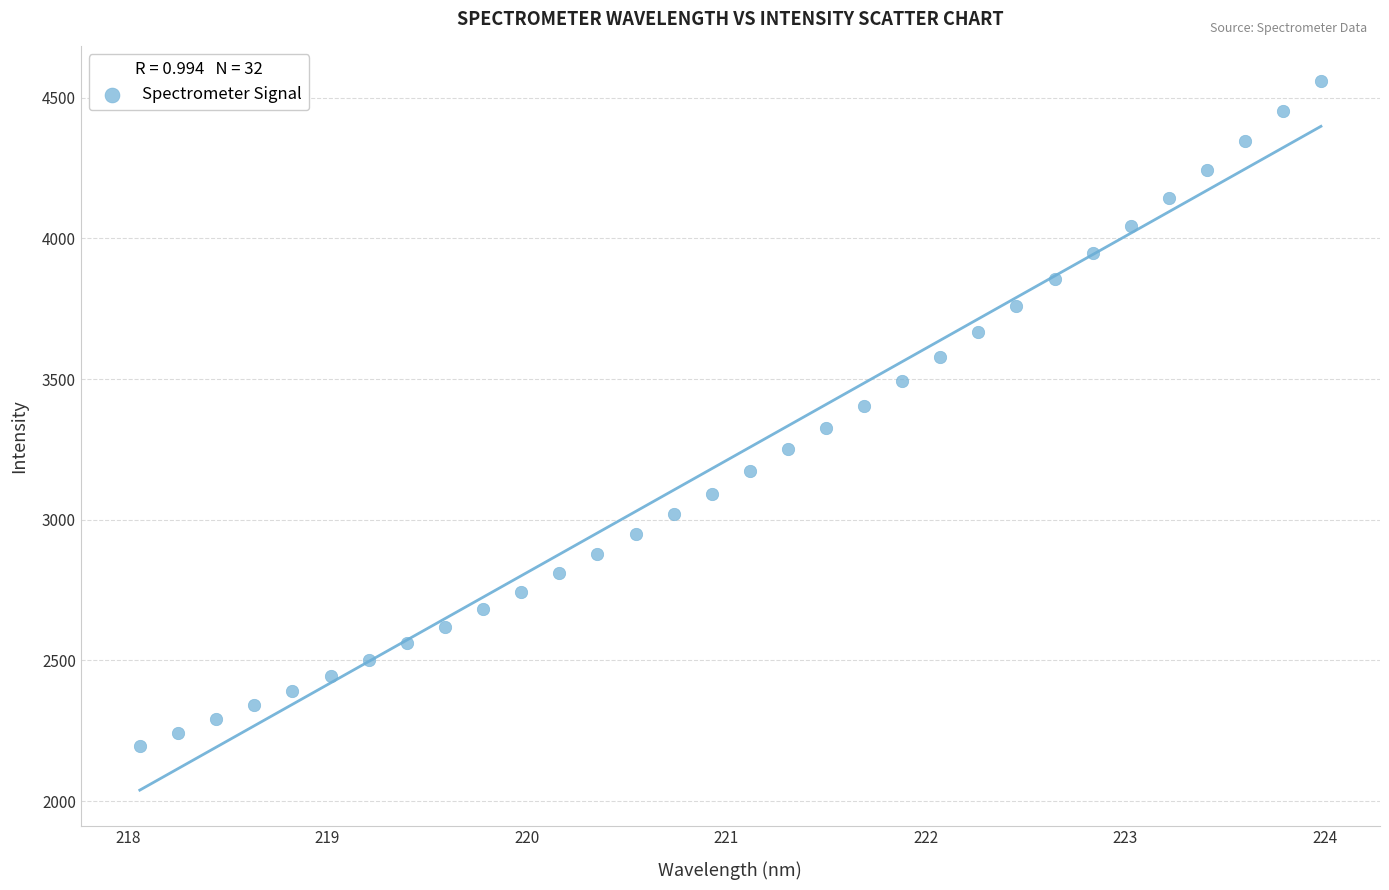

What is the range of Y values (max minus min)?

2363.3